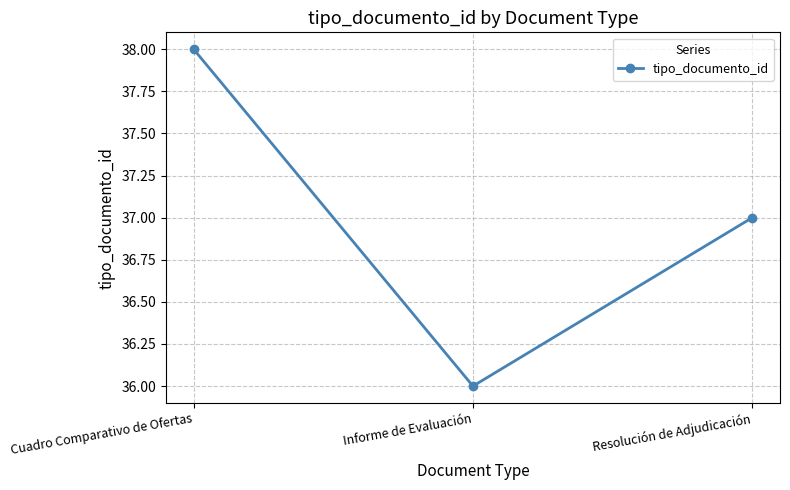

Approximately how many times larger is the value at Cuadro Comparativo de Ofertas compared to Resolución de Adjudicación?

1.0